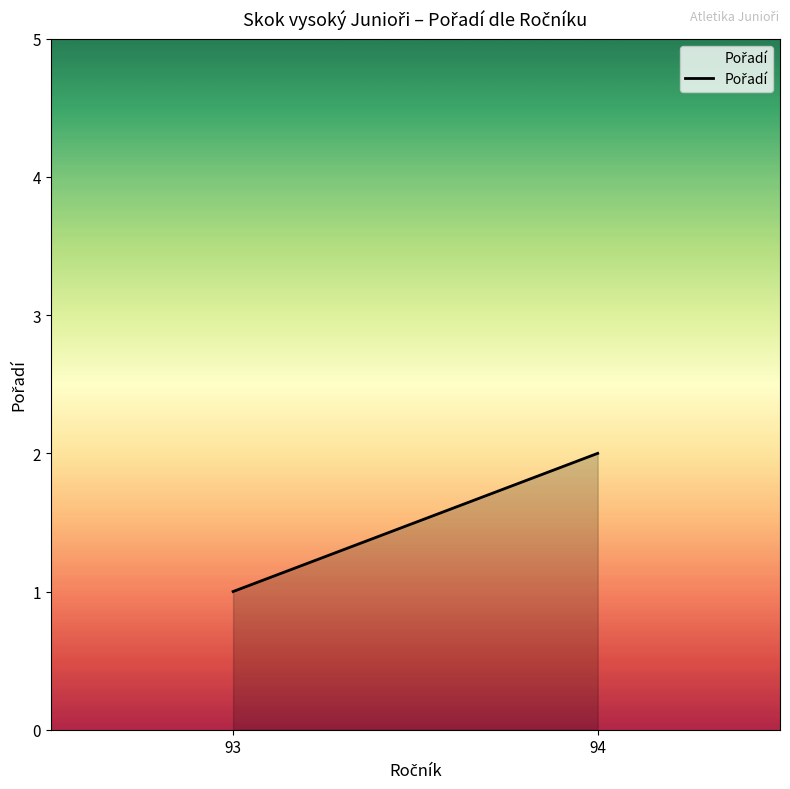

Reading left to right, list all the values displayed in this chart.

93=1	94=2